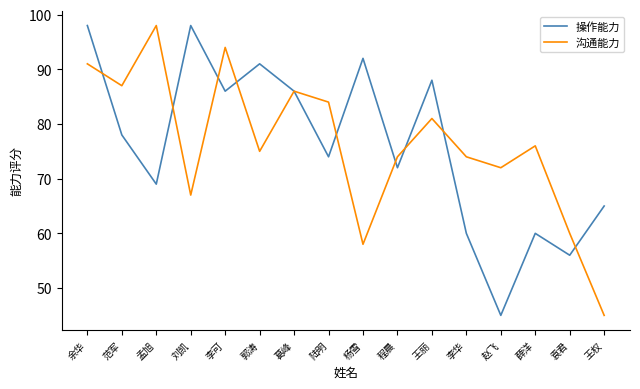

What is the approximate value of 沟通能力 at 范军?

87